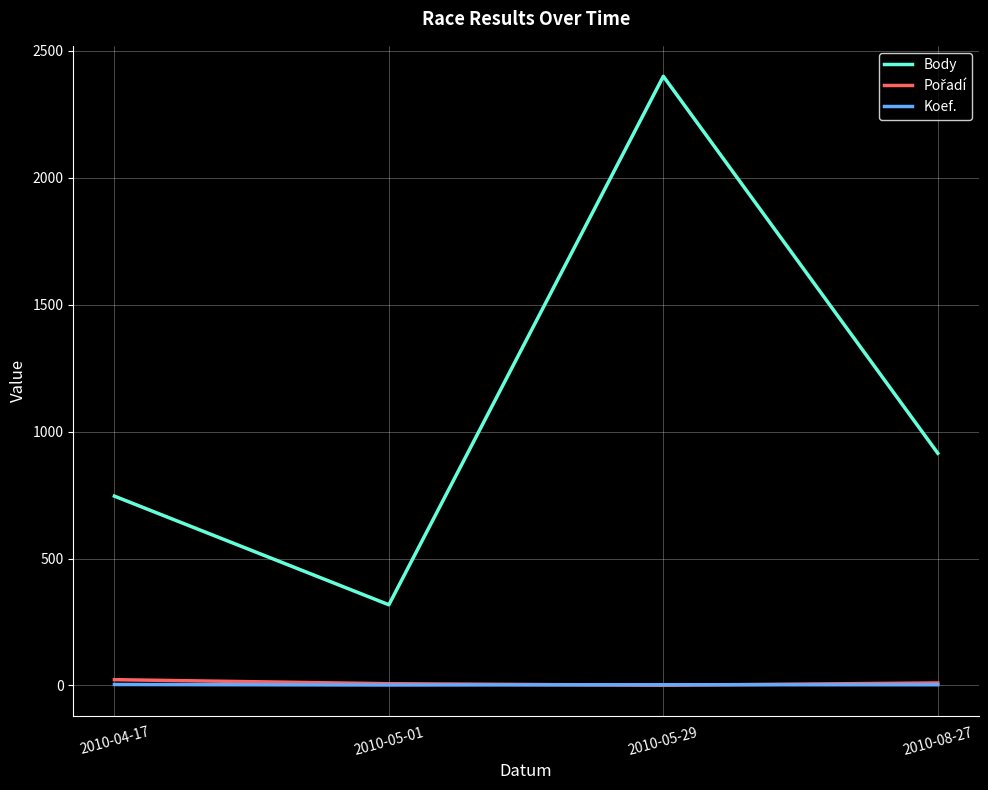

At which category does Body reach its first local peak?

2010-05-29